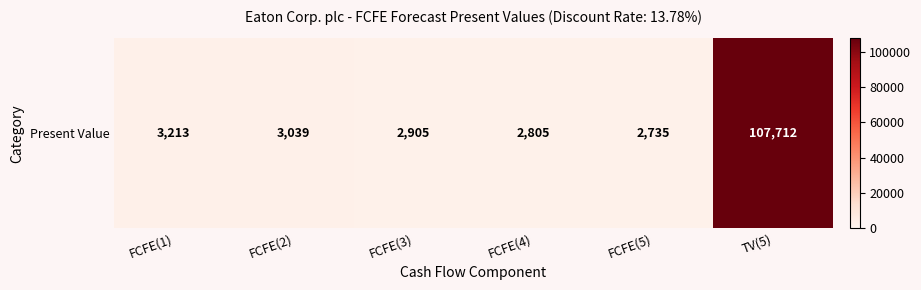

Where is the data nearest to the value 55223?

FCFE(1)